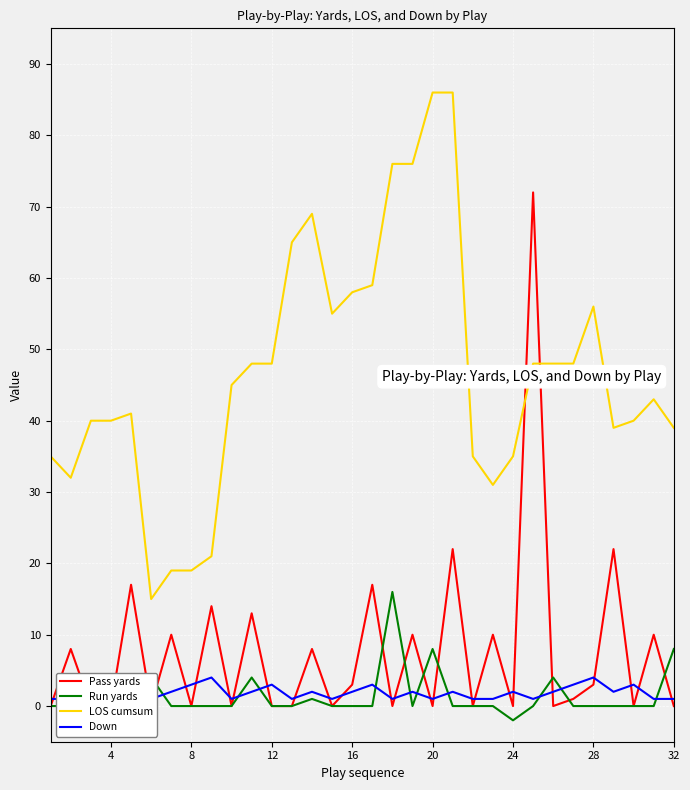

What is the minimum value for LOS cumsum?

15